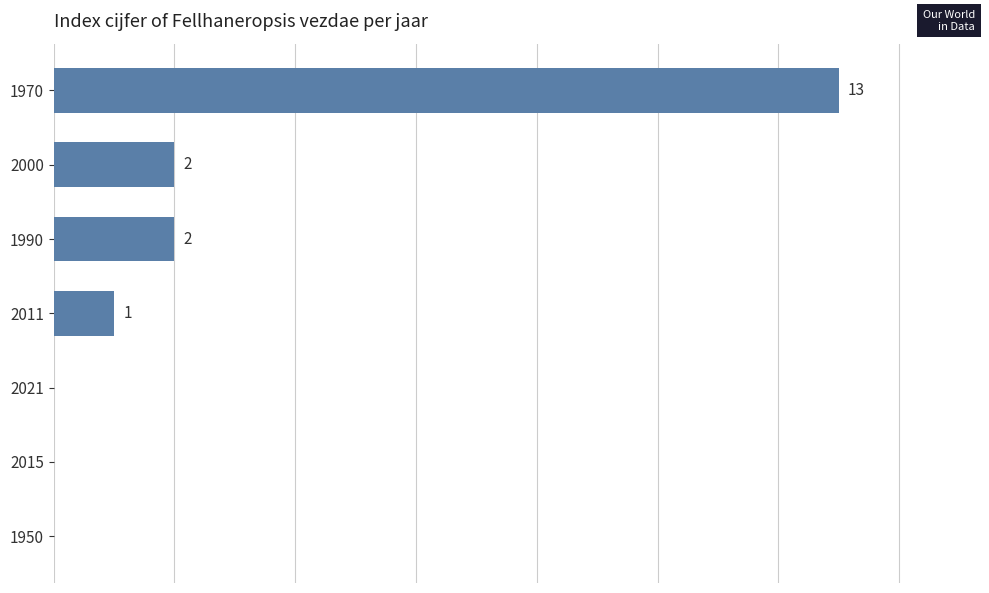

List the labels in order of value, largest first.

1970, 1990, 2000, 2011, 1950, 2015, 2021